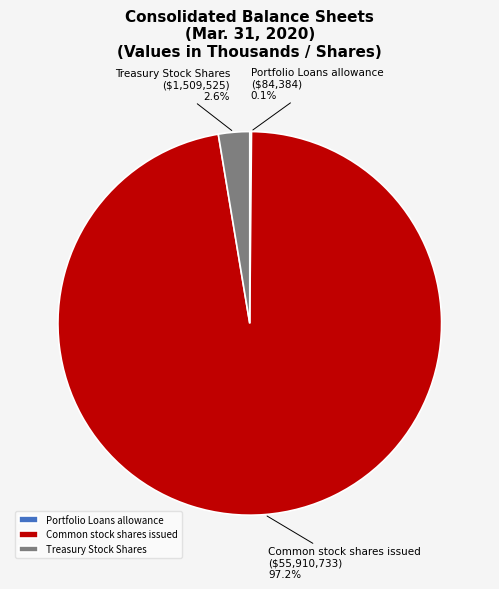

Which has a higher value, Common stock shares issued or Treasury Stock Shares?

Common stock shares issued